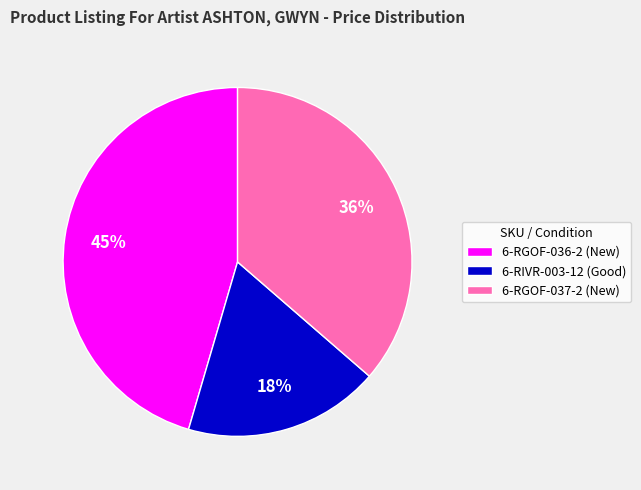

Between 6-RGOF-037-2 (New) and 6-RGOF-036-2 (New), which is larger?

6-RGOF-036-2 (New)